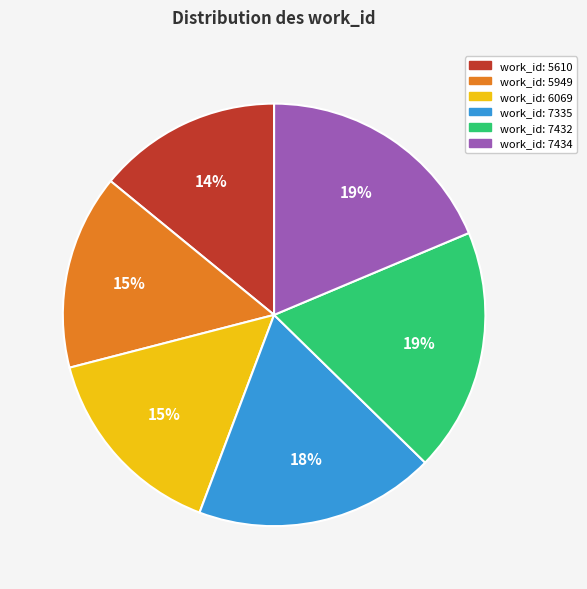

Does any single category account for the majority?

No